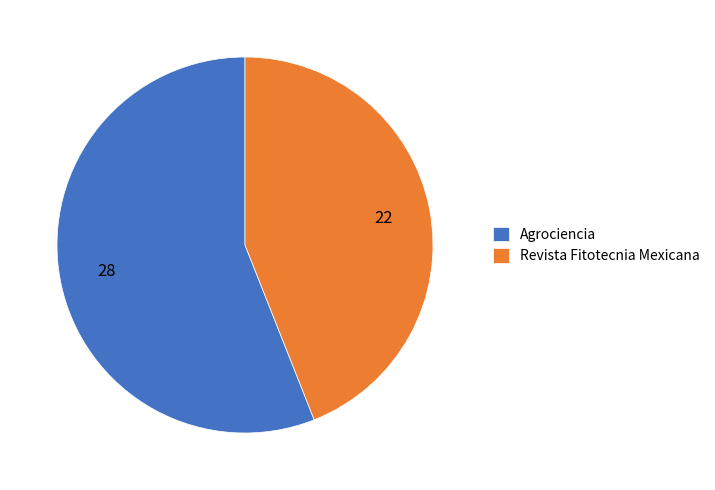

What is the ratio of the value at Revista Fitotecnia Mexicana to the value at Agrociencia?

0.8